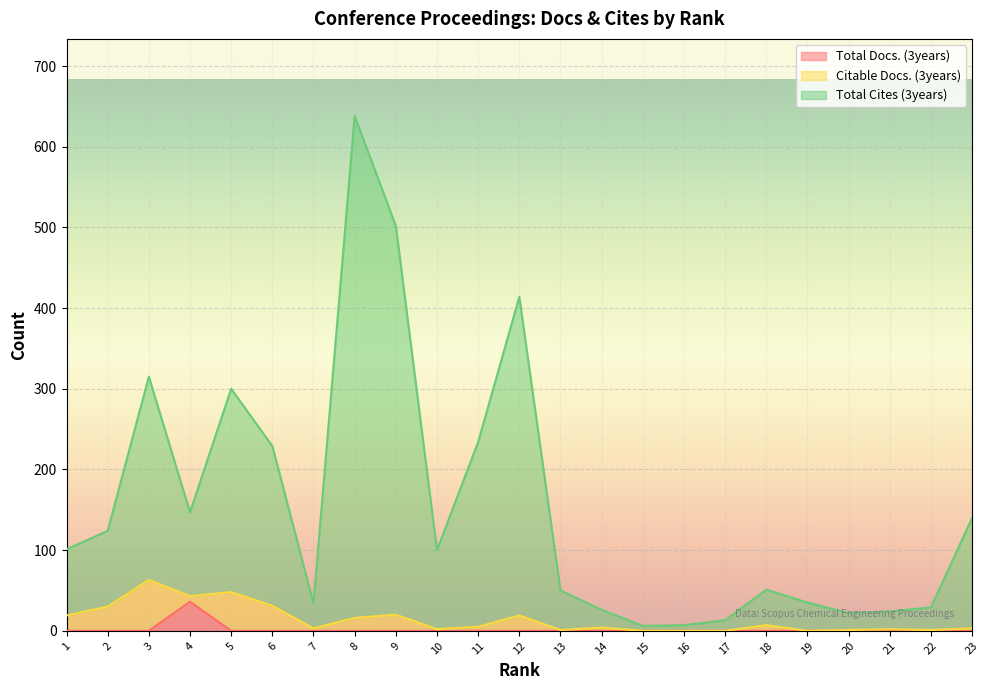

What are all the series names shown in the legend?

Total Docs. (3years), Citable Docs. (3years), Total Cites (3years)